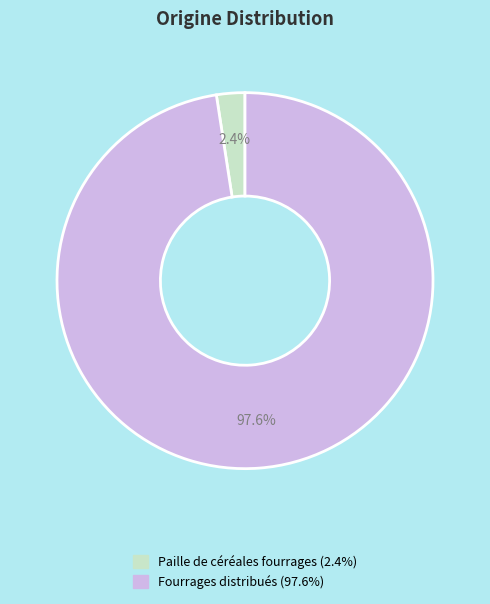

To the nearest percent, what is the difference between the largest and smallest slice percentages?

95%